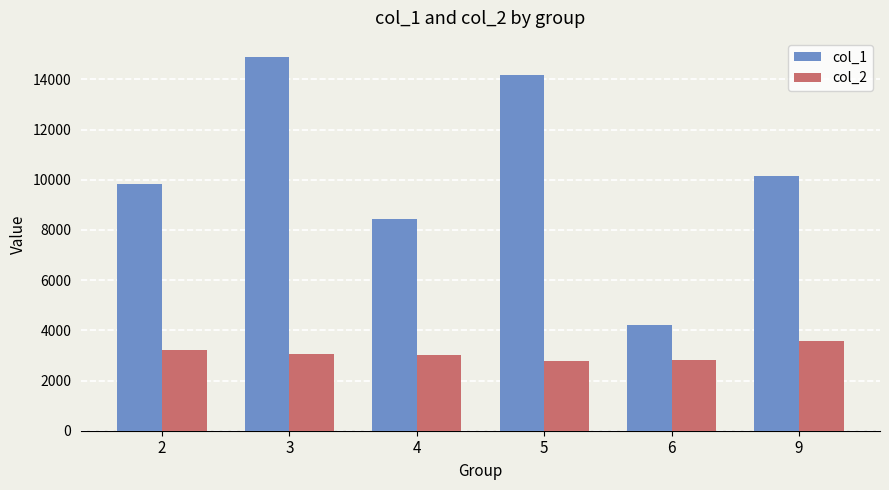

List the series in order of their peak value, lowest first.

col_2, col_1